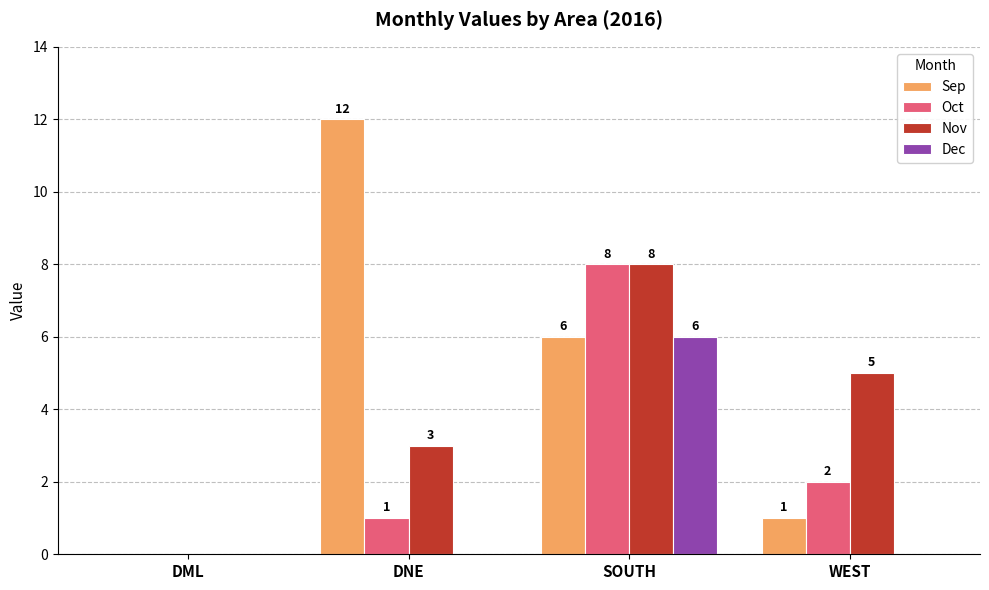

Where does the Sep series first go above 6?

DNE